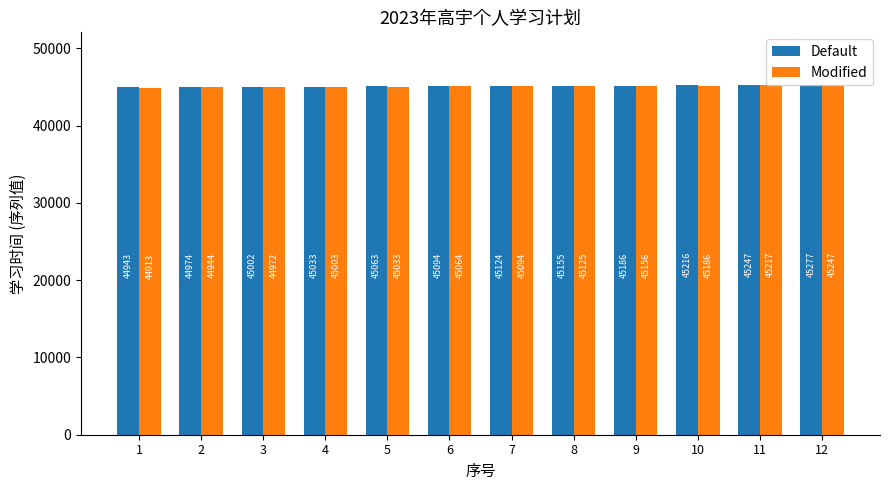

What is the value of the Default bar at the 6th from the left?

45094